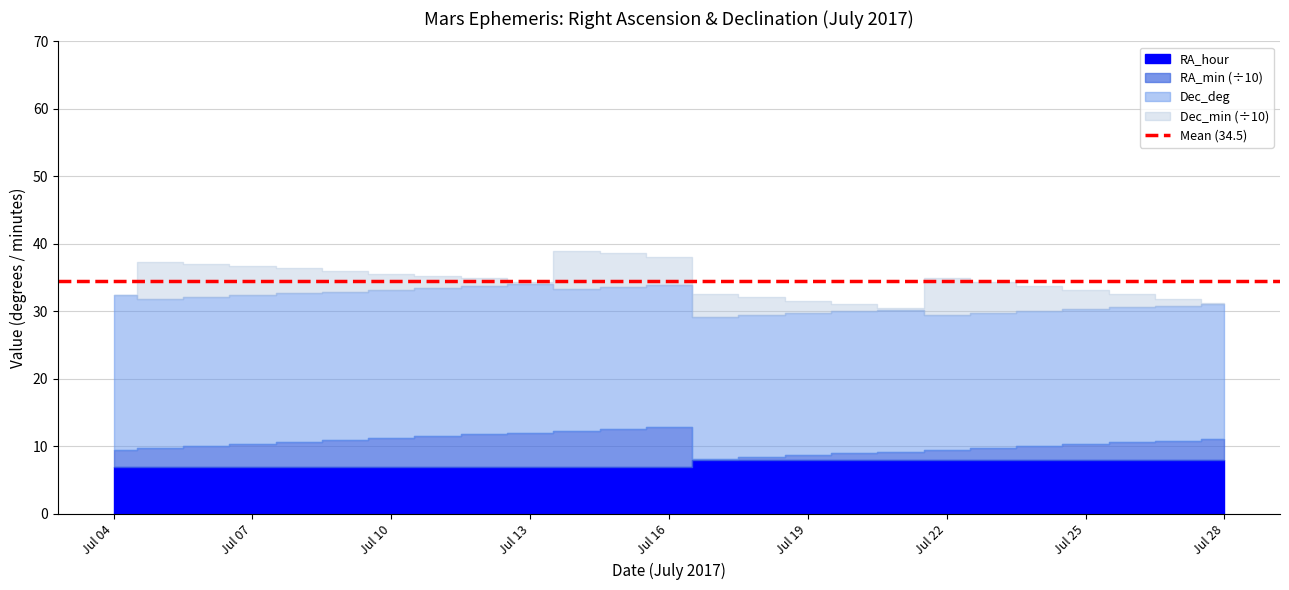

What are all the series names shown in the legend?

RA_hour, RA_min, Dec_deg, Dec_min